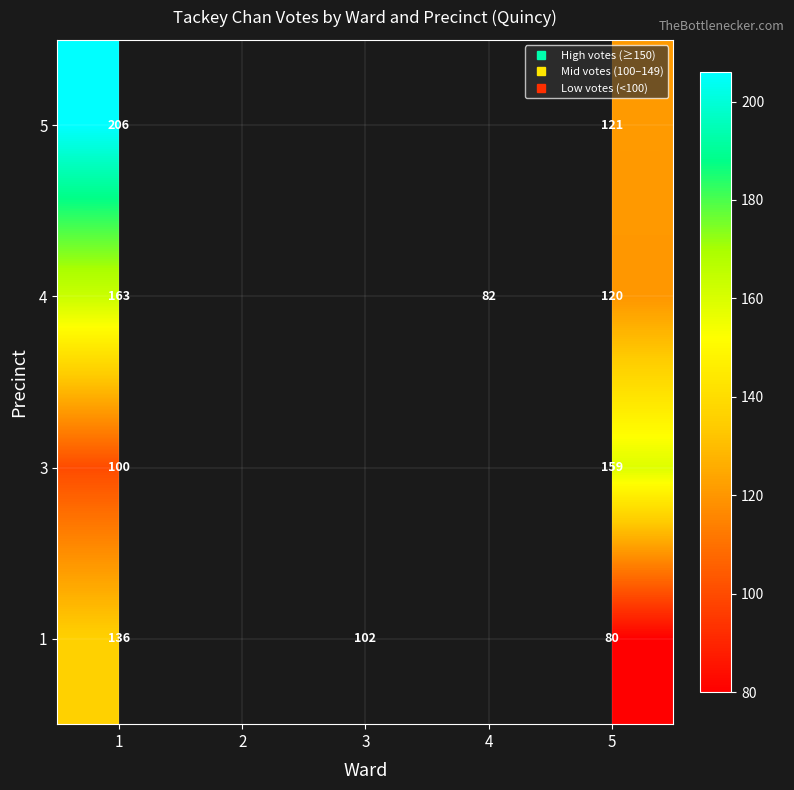

What is the minimum value shown in the chart?

80.0